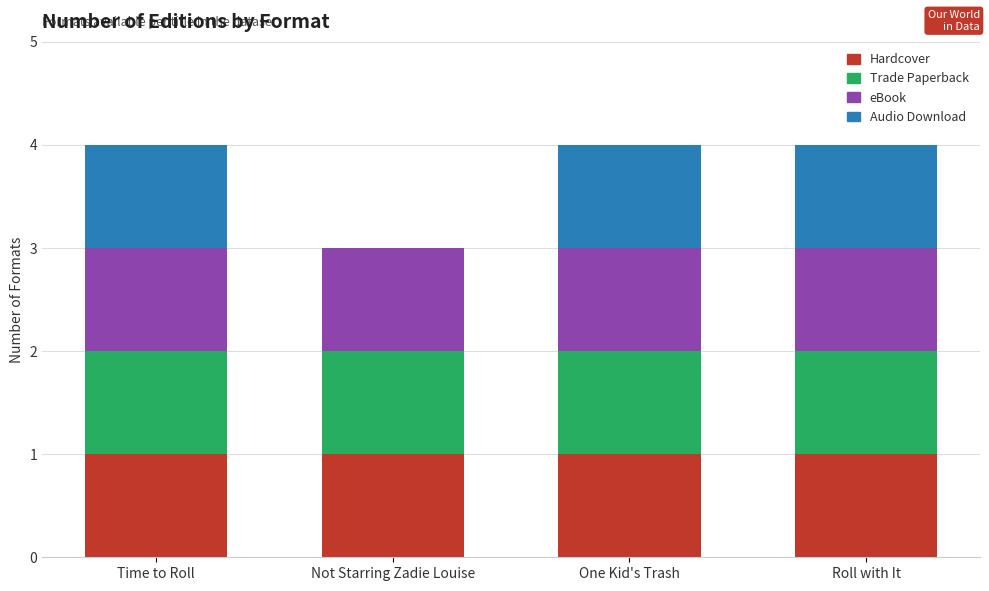

Is it true that Hardcover equals 0 at One Kid's Trash?

False